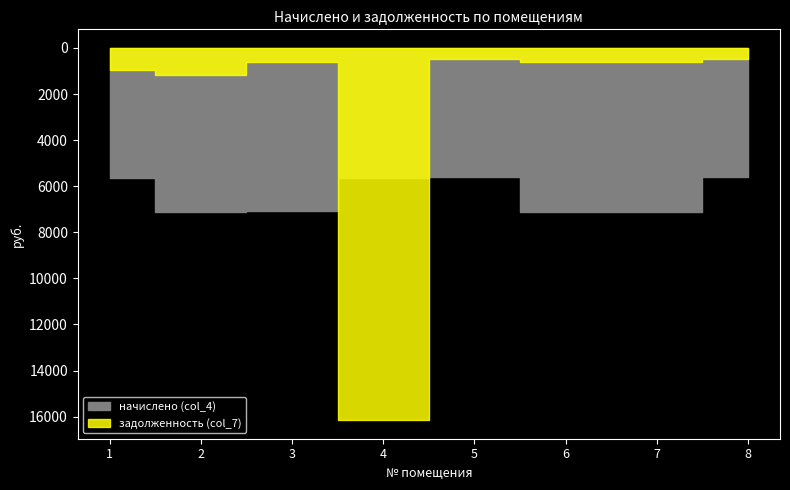

What is the minimum value for задолженность (col_7)?

466.8